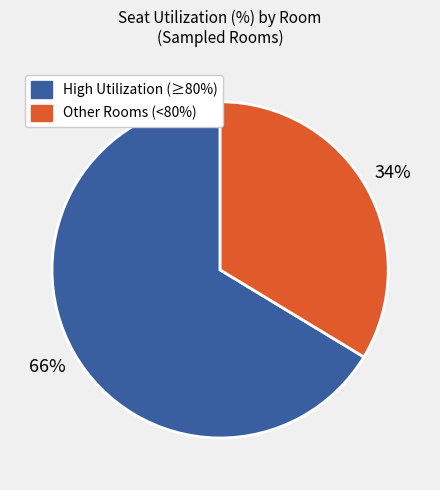

Is there a majority slice in this chart?

Yes